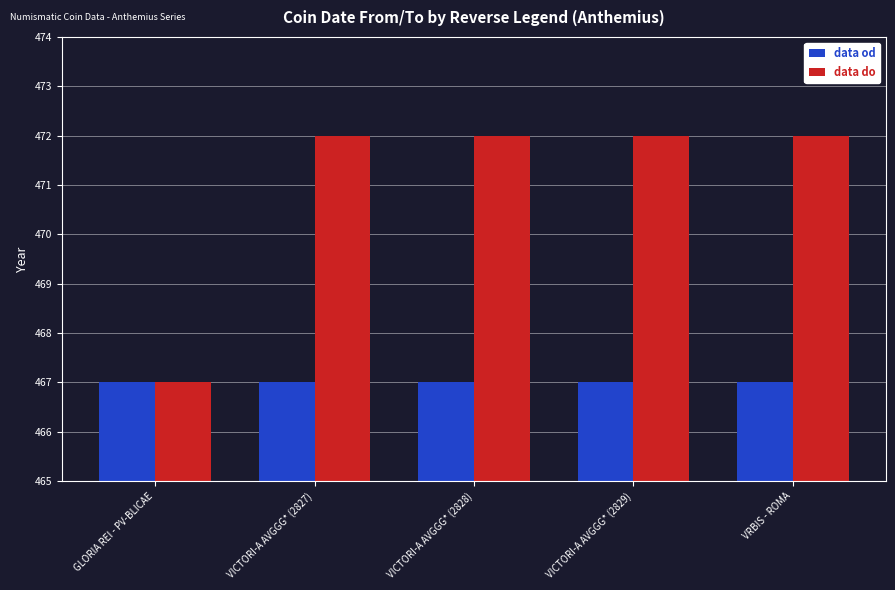

How many distinct data groups are displayed?

2